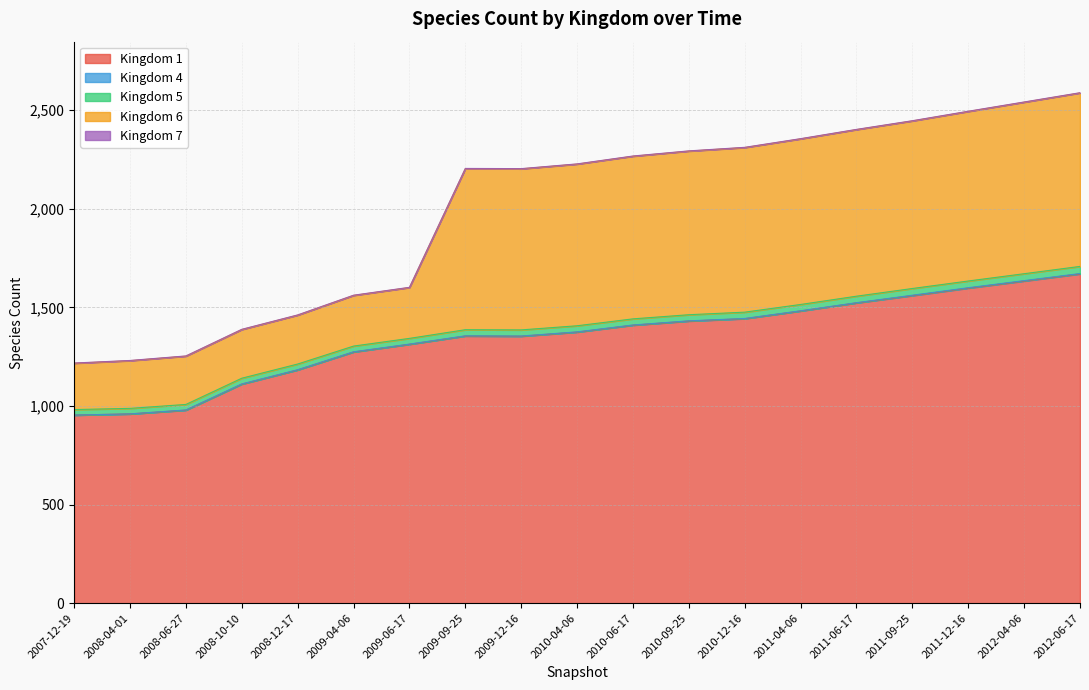

What is the minimum value for 7?

1